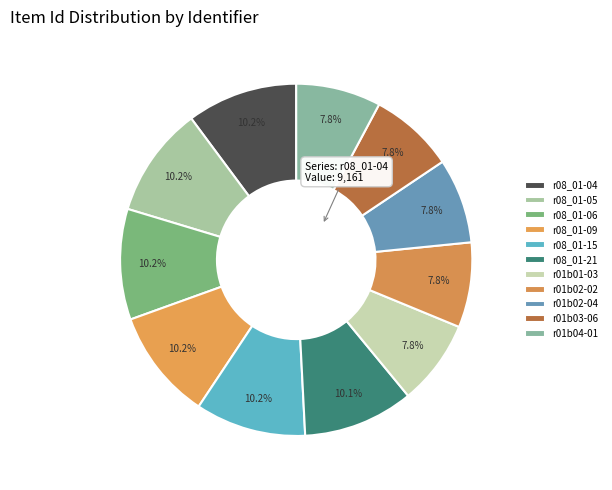

Do r08_01-04 and r01b01-03 together represent more than half of the pie?

No